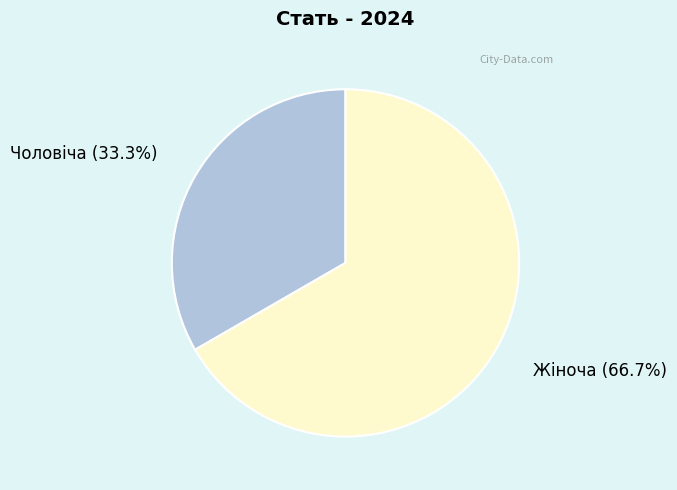

To the nearest percent, what is the difference between the Жіноча and Чоловіча slice percentages?

33%